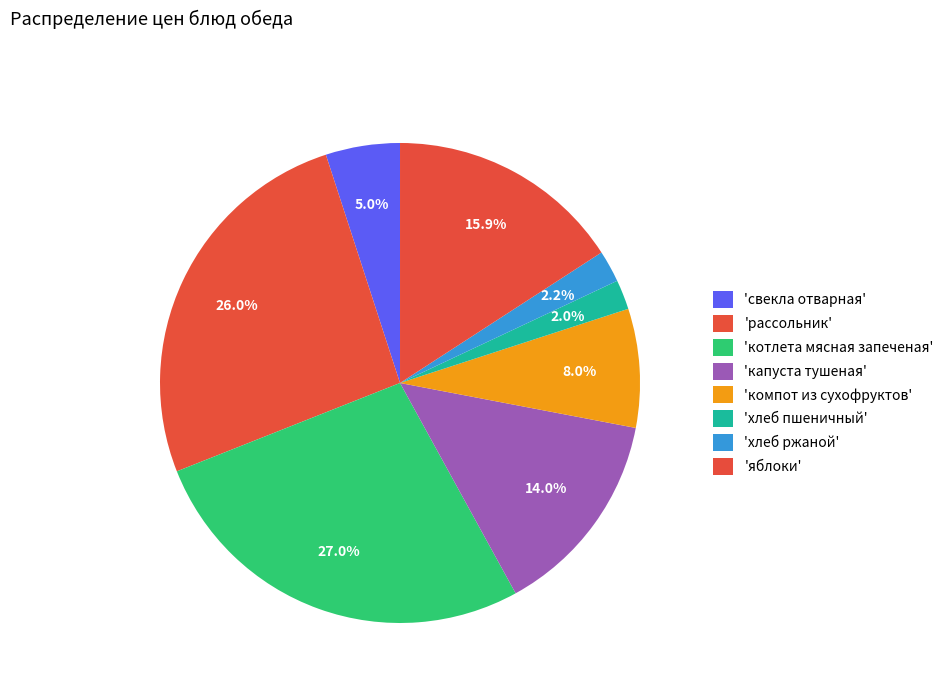

To the nearest percent, what is the difference between the largest and smallest slice percentages?

25%